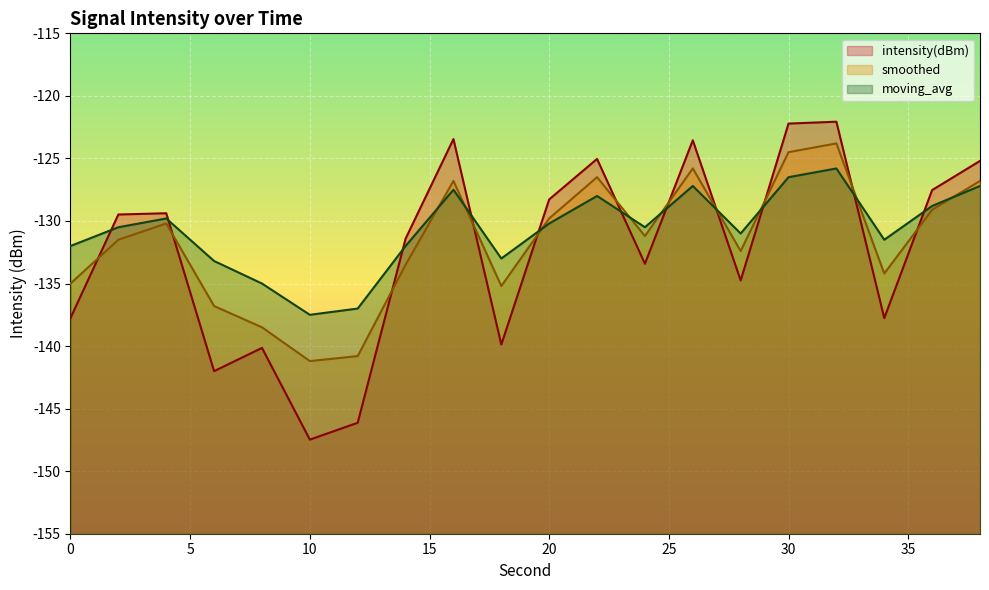

Reading left to right, transcribe all the data shown in this chart.

intensity(dBm): 0=-137.8	2=-129.5	4=-129.4	6=-142.0	8=-140.1	10=-147.5	12=-146.1	14=-131.4	16=-123.5	18=-139.9	20=-128.3	22=-125.0	24=-133.4	26=-123.6	28=-134.8	30=-122.2	32=-122.1	34=-137.8	36=-127.5	38=-125.2
smoothed: 0=-135.0	2=-131.5	4=-130.2	6=-136.8	8=-138.5	10=-141.2	12=-140.8	14=-133.5	16=-126.8	18=-135.2	20=-129.8	22=-126.5	24=-131.2	26=-125.8	28=-132.4	30=-124.5	32=-123.8	34=-134.2	36=-129.1	38=-126.8
moving_avg: 0=-132.0	2=-130.5	4=-129.8	6=-133.2	8=-135.0	10=-137.5	12=-137.0	14=-132.0	16=-127.5	18=-133.0	20=-130.2	22=-128.0	24=-130.5	26=-127.2	28=-131.0	30=-126.5	32=-125.8	34=-131.5	36=-128.8	38=-127.2